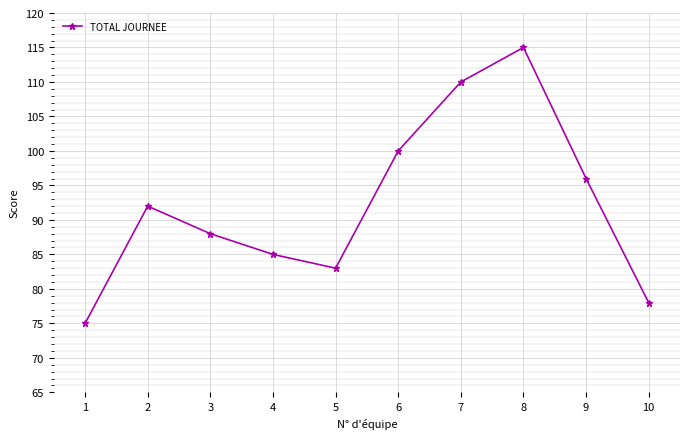

Reading left to right, extract all data points from this chart.

75	92	88	85	83	100	110	115	96	78